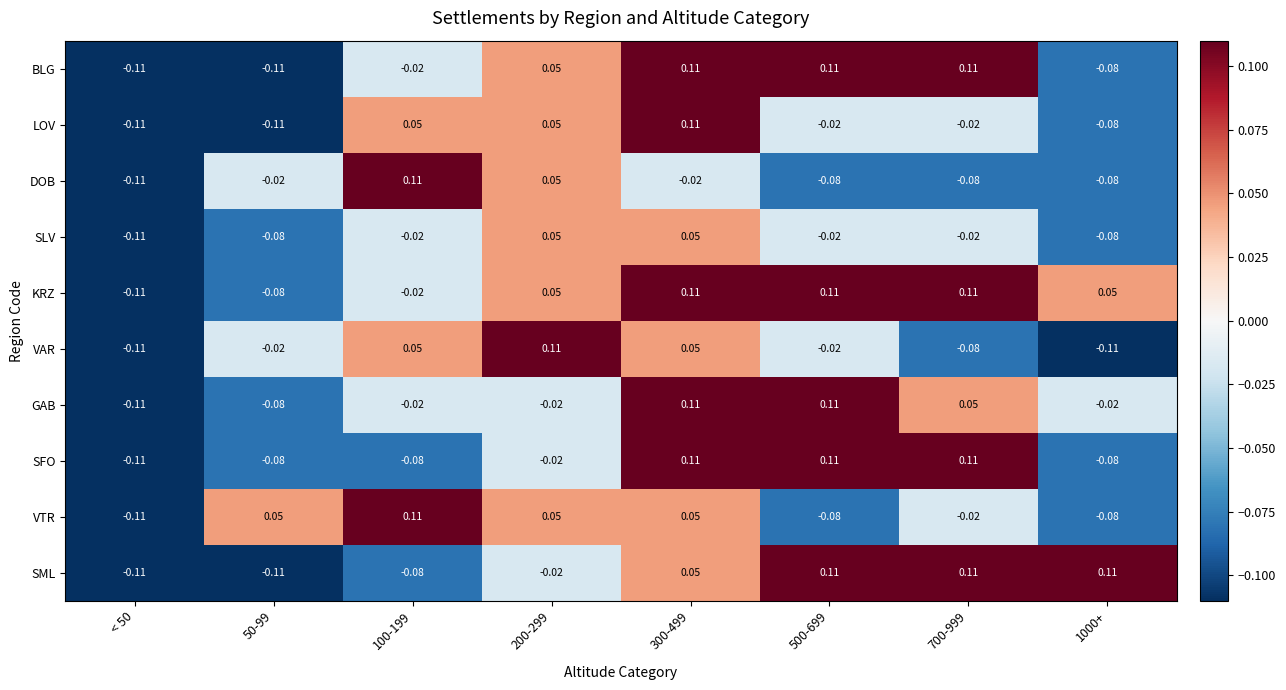

Which series has the largest total across all categories?

KRZ